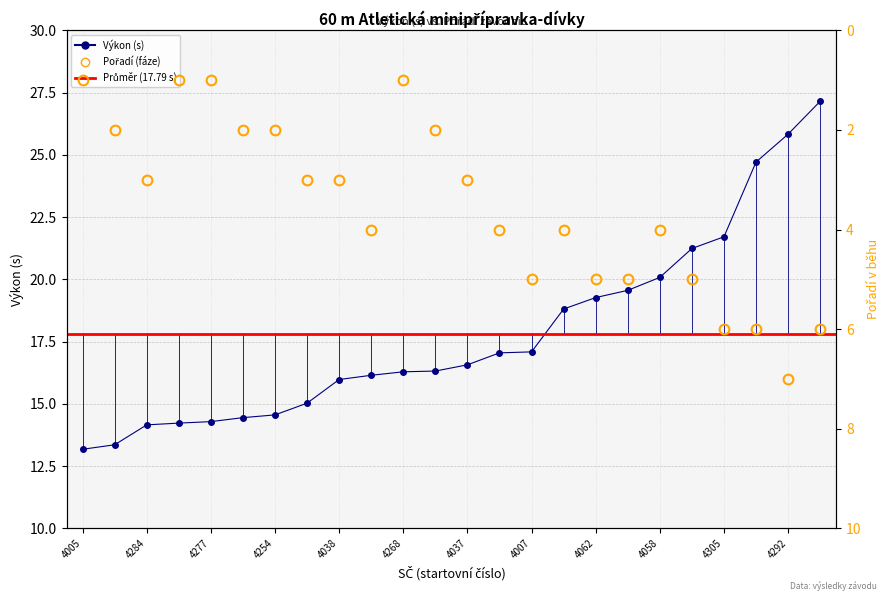

What is the minimum value shown in the chart?

1.0